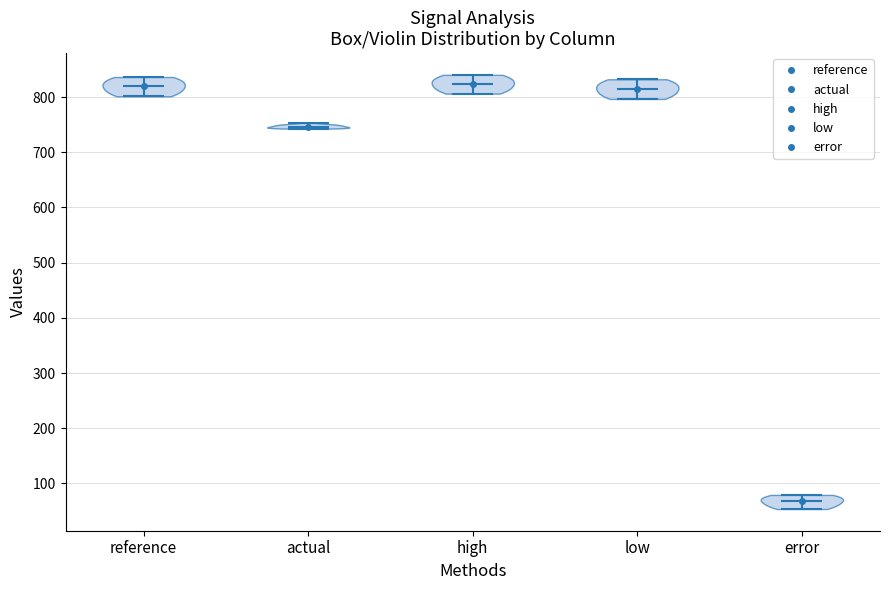

Reading left to right, read every violin against the y-axis: where its median line is, and the lowest and highest points it reaches. The values are not printed on the chart, so give them approximately, as read against the axis.

reference: median line 820, lowest point 800, highest point 840
actual: median line 750, lowest point 740, highest point 750
high: median line 820, lowest point 810, highest point 840
low: median line 820, lowest point 800, highest point 830
error: median line 70, lowest point 50, highest point 80